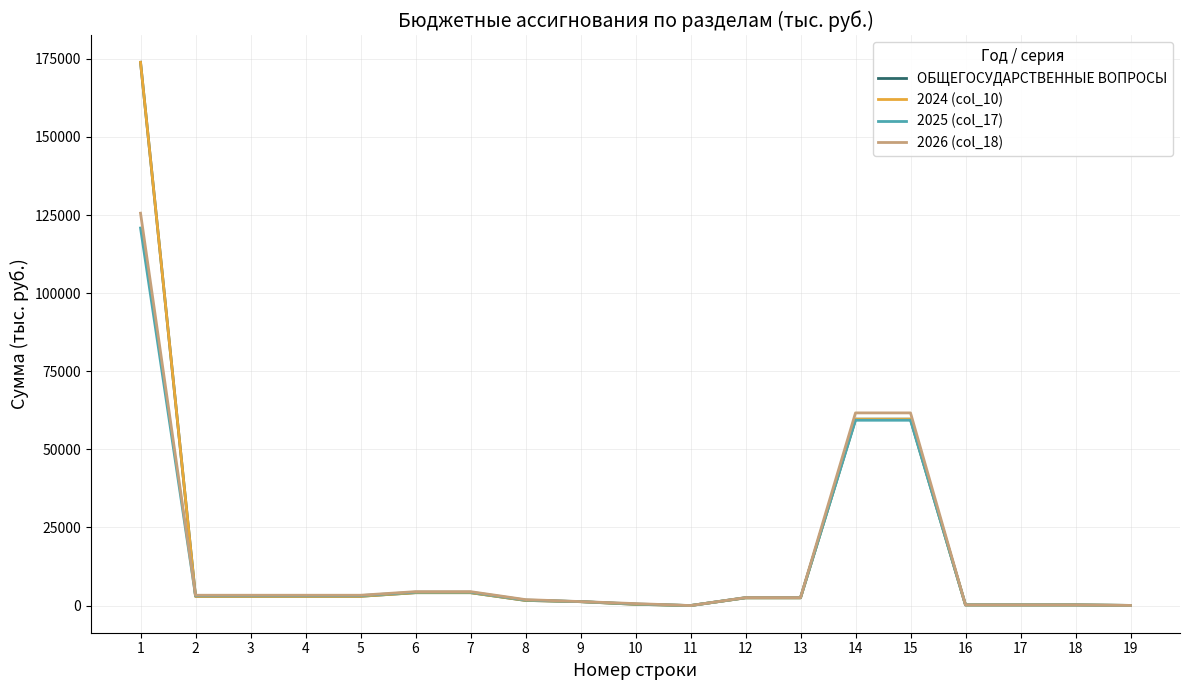

Is this an area chart (filled region under the line)?

No